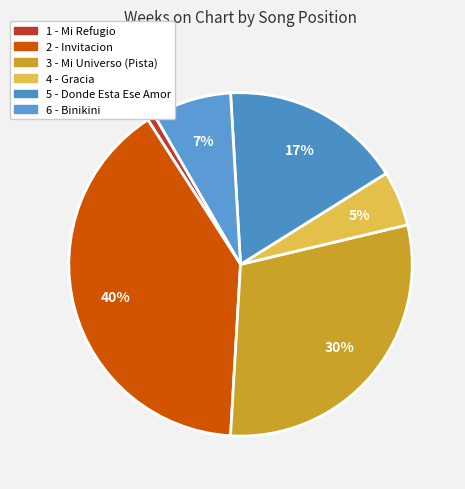

Combined, do 2 - Invitacion and 3 - Mi Universo (Pista) account for over 50%?

Yes